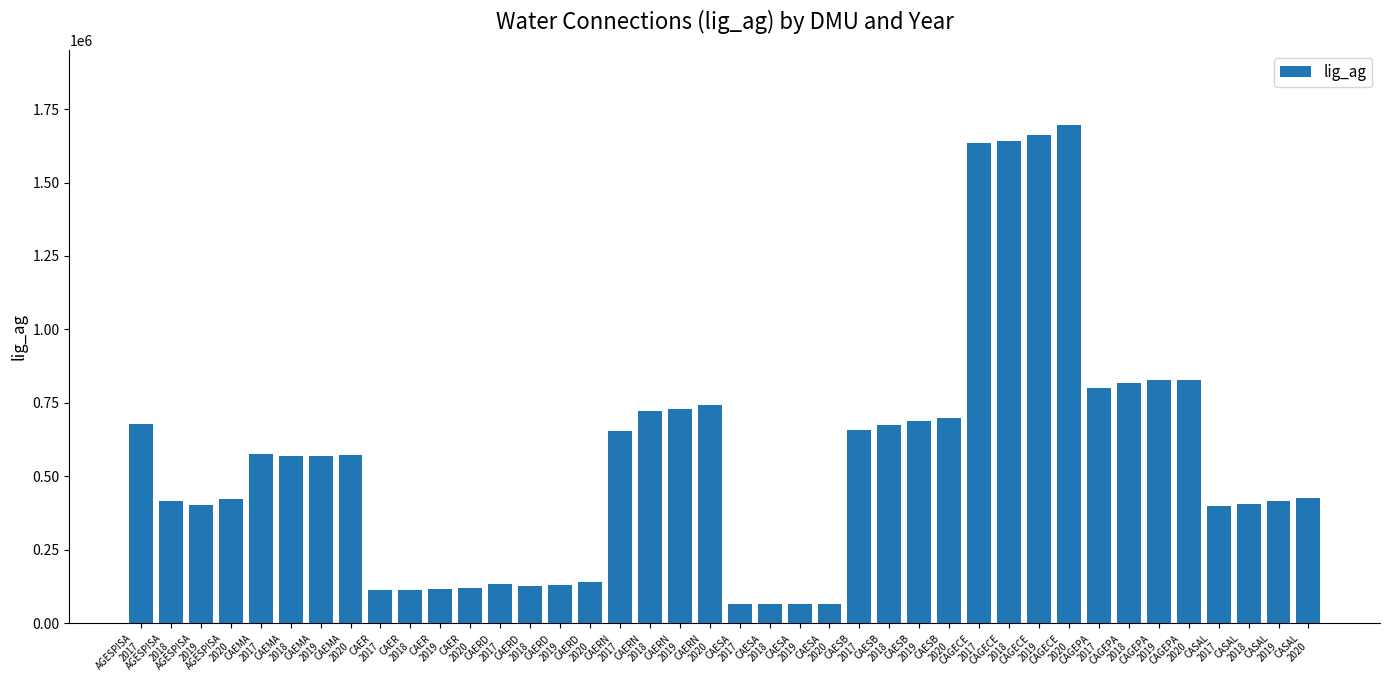

What position from the right is CAEMA
2017?

36